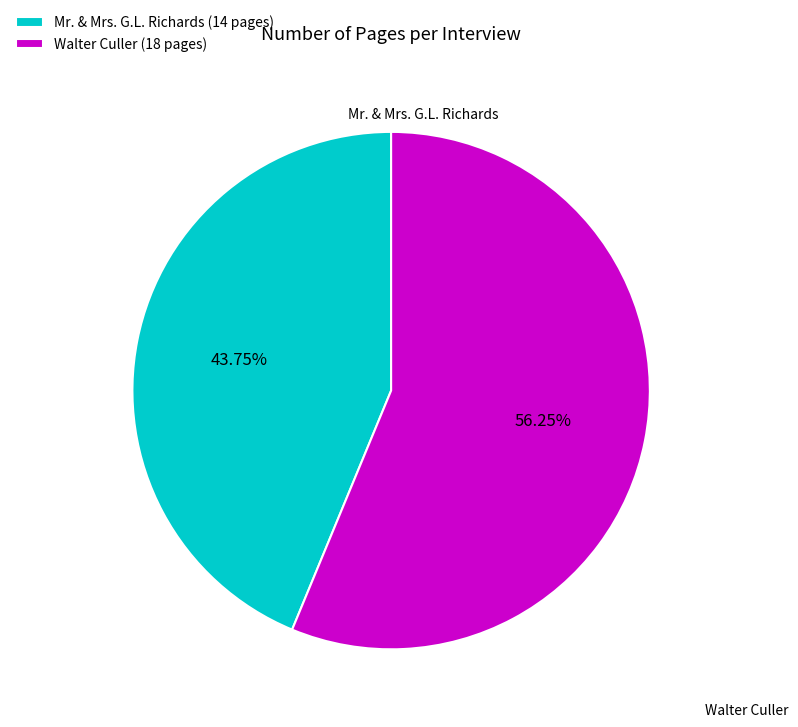

Do Mr. & Mrs. G.L. Richards (14 pages) and Walter Culler (18 pages) together represent more than half of the pie?

Yes